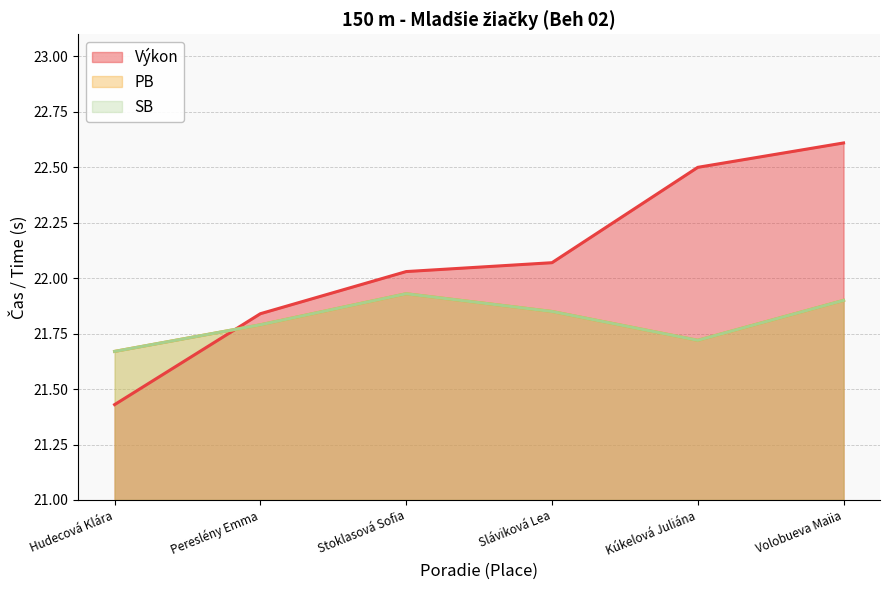

Reading left to right, what are all the values shown in this chart?

Výkon: Hudecová Klára=21.4	Pereslény Emma=21.8	Stoklasová Sofia=22.0	Sláviková Lea=22.1	Kúkelová Juliána=22.5	Volobueva Maiia=22.6
PB: Hudecová Klára=21.7	Pereslény Emma=21.8	Stoklasová Sofia=21.9	Sláviková Lea=21.9	Kúkelová Juliána=21.7	Volobueva Maiia=21.9
SB: Hudecová Klára=21.7	Pereslény Emma=21.8	Stoklasová Sofia=21.9	Sláviková Lea=21.9	Kúkelová Juliána=21.7	Volobueva Maiia=21.9